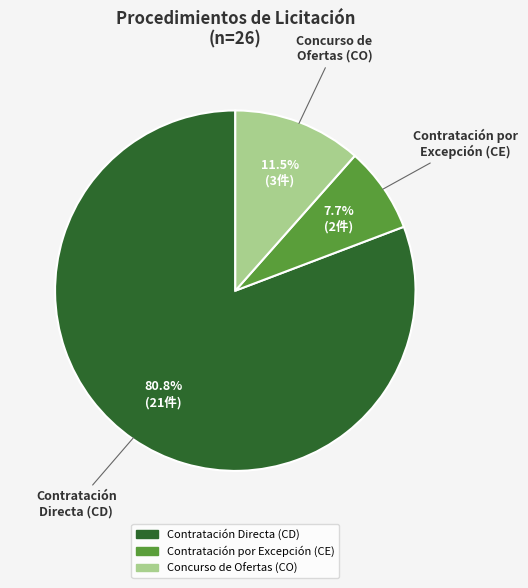

Count the number of slices in the pie.

3